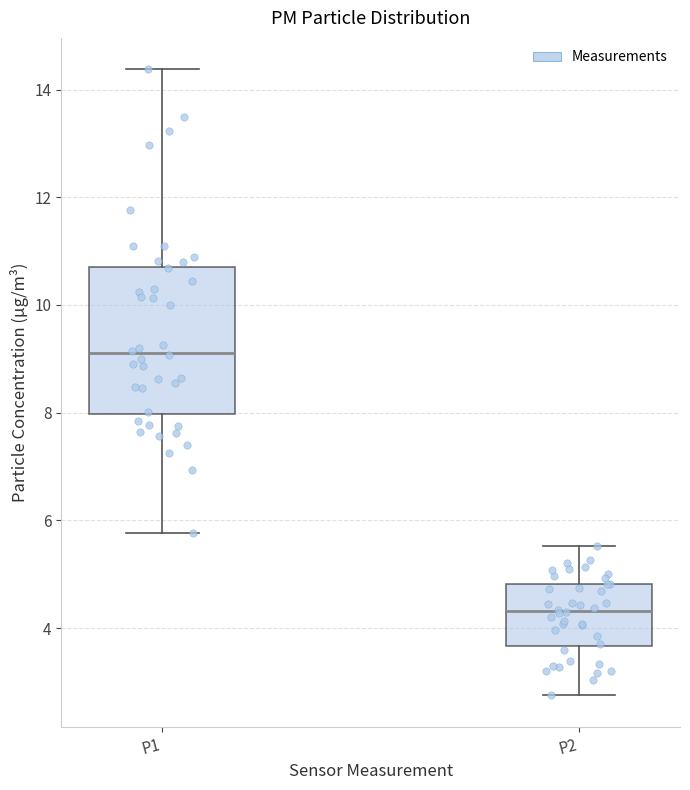

Reading left to right, transcribe this box plot: for each box, give where its median line is, the range the box spans, and where its two whiskers end, as read against the y-axis. The values are not printed on the chart, so give them approximately, as read against the axis.

P1: median 9.2, box 8.0 to 10.8, whiskers 5.8 to 14.4
P2: median 4.4, box 3.6 to 4.8, whiskers 2.8 to 5.6